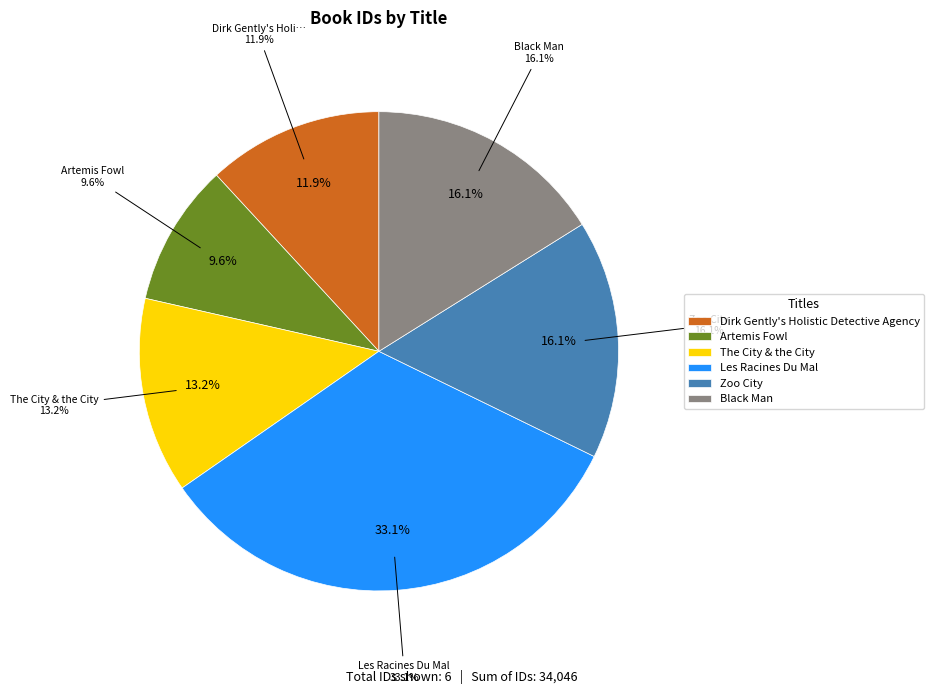

Rank the categories by value from highest to lowest.

Les Racines Du Mal, Zoo City, Black Man, The City & the City, Dirk Gently's Holistic Detective Agency, Artemis Fowl